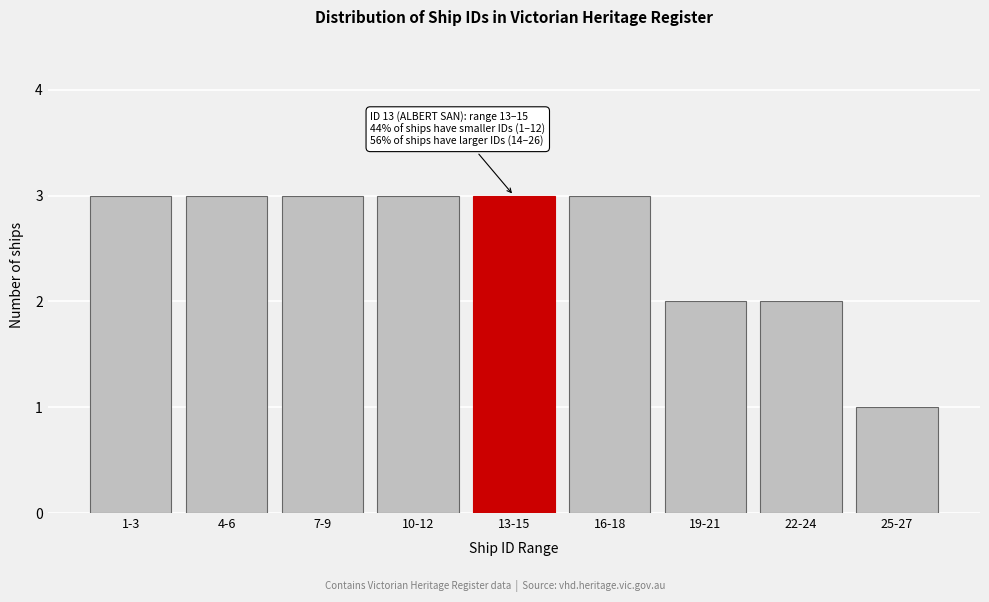

Reading left to right, list all the values displayed in this chart.

3	3	3	3	3	3	2	2	1